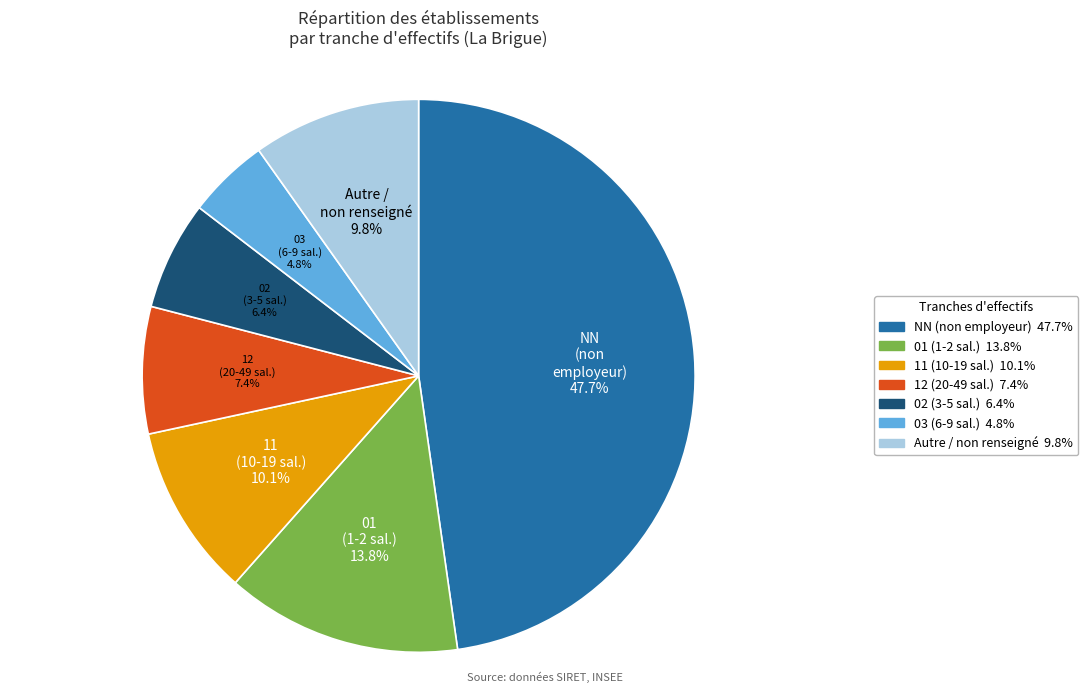

Is there any slice that represents more than half of the pie?

No